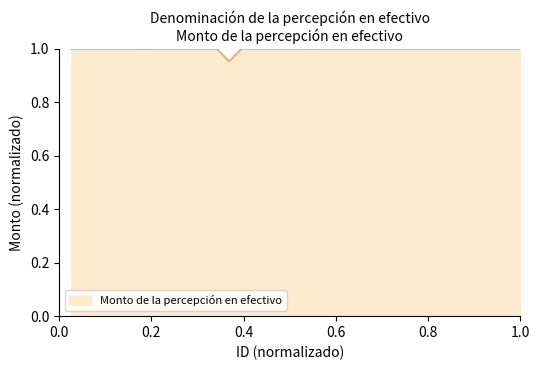

What is the value of the 37th point from the left?

1.0